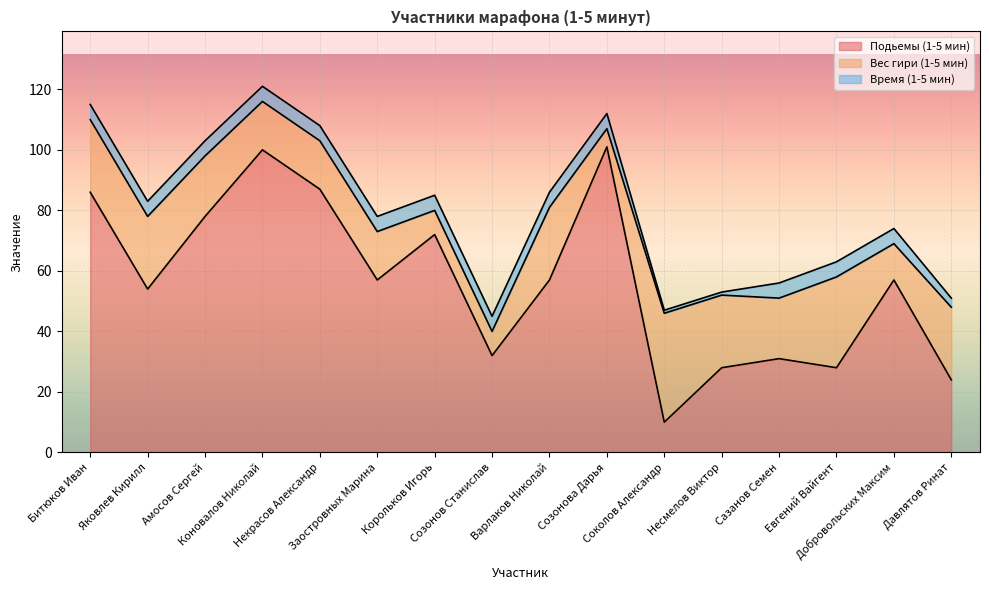

At which category is the sum across all series the highest?

Коновалов Николай